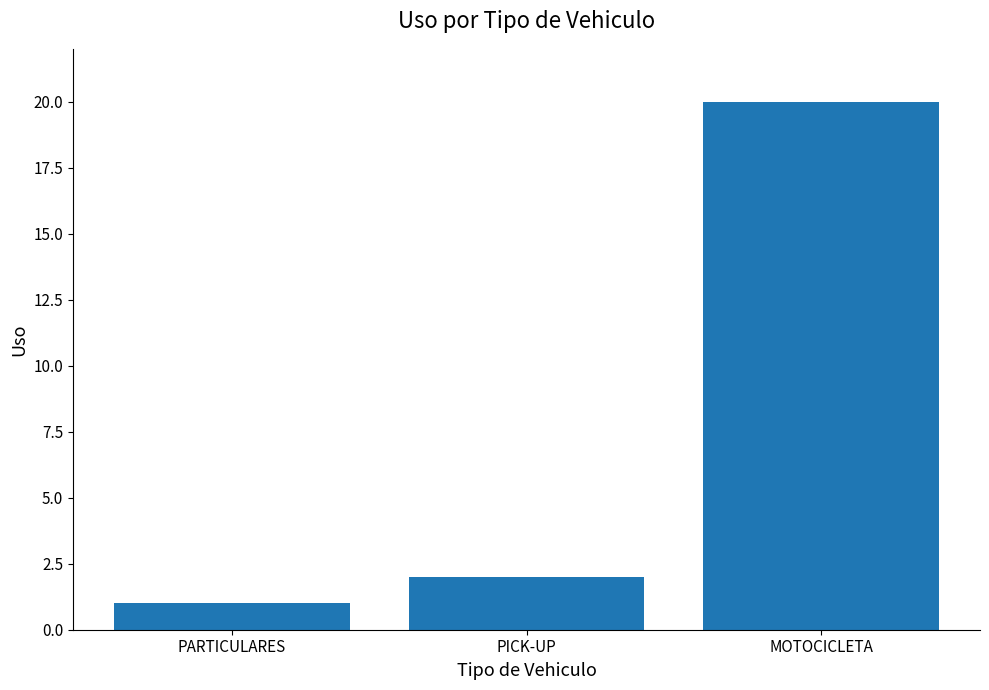

List the labels in order of value, smallest first.

PARTICULARES, PICK-UP, MOTOCICLETA